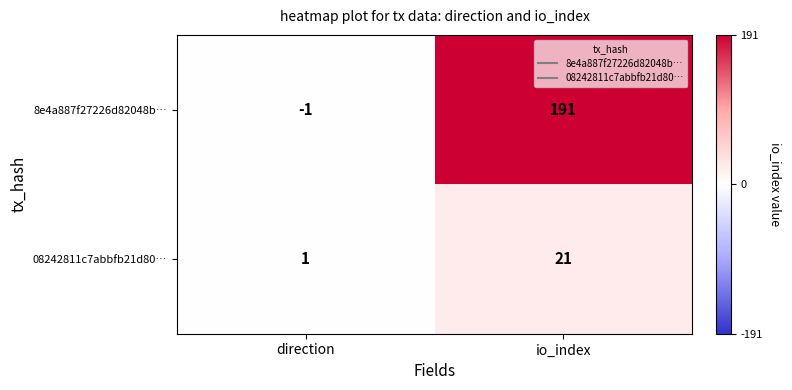

List the series in order of their peak value, lowest first.

08242811c7abbfb21d80…, 8e4a887f27226d82048b…